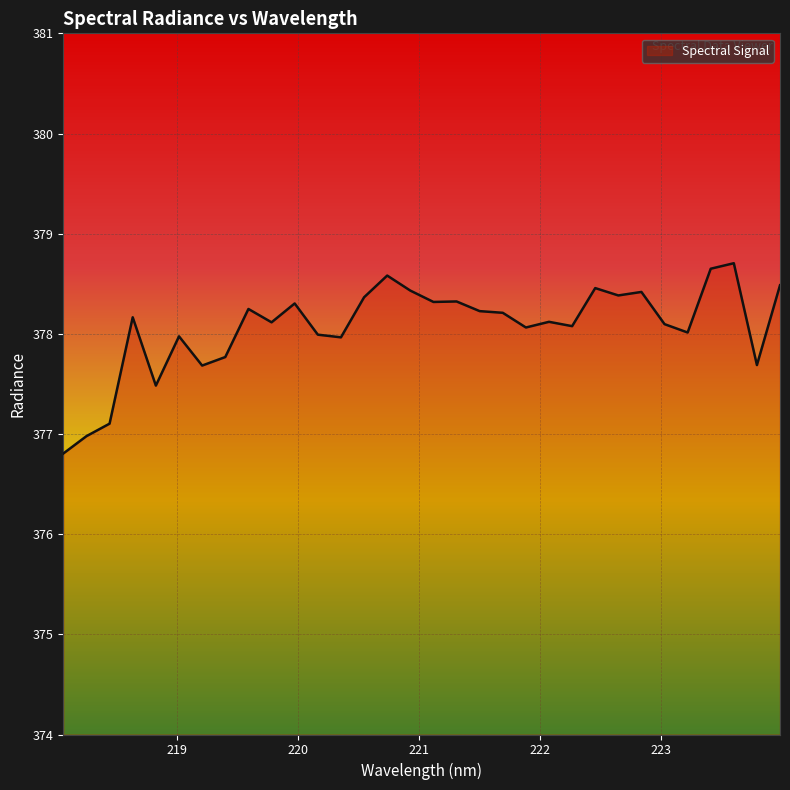

What is the difference between the maximum and minimum values?

1.9